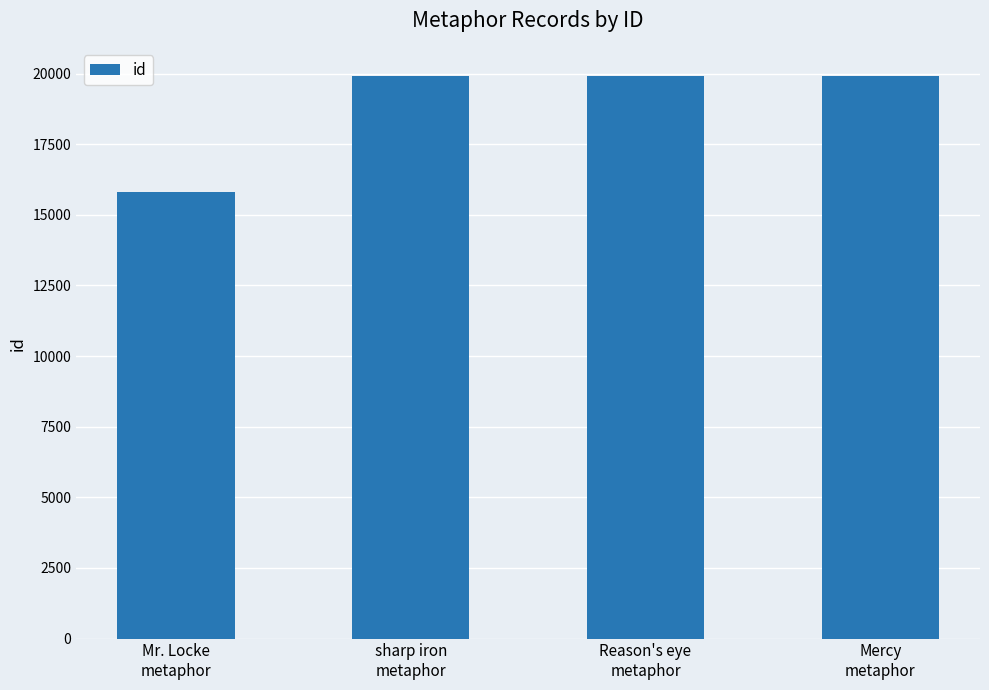

What is the smallest value displayed?

15793